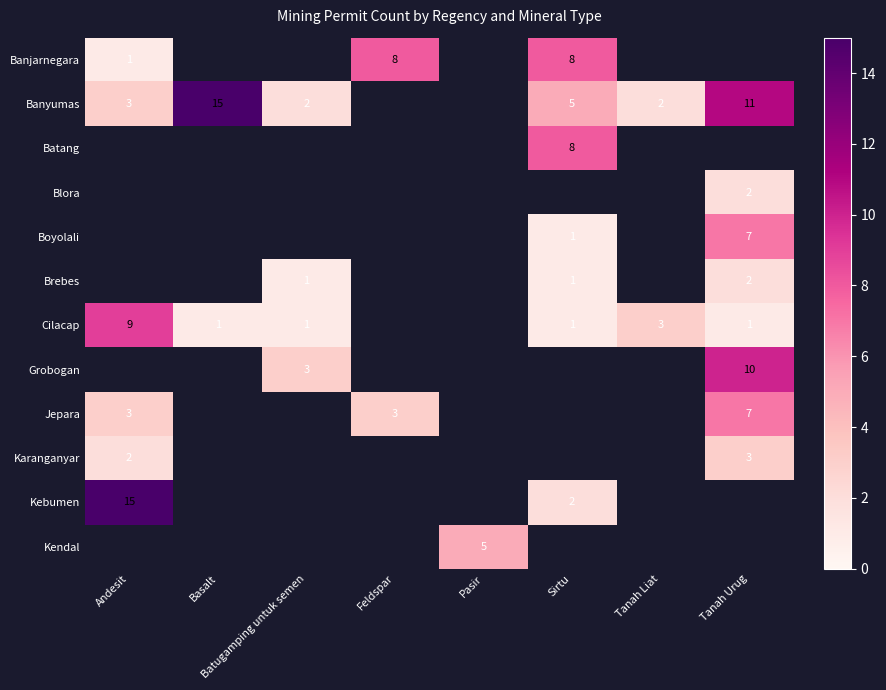

Is it true that Banyumas equals 5 at Sirtu?

True